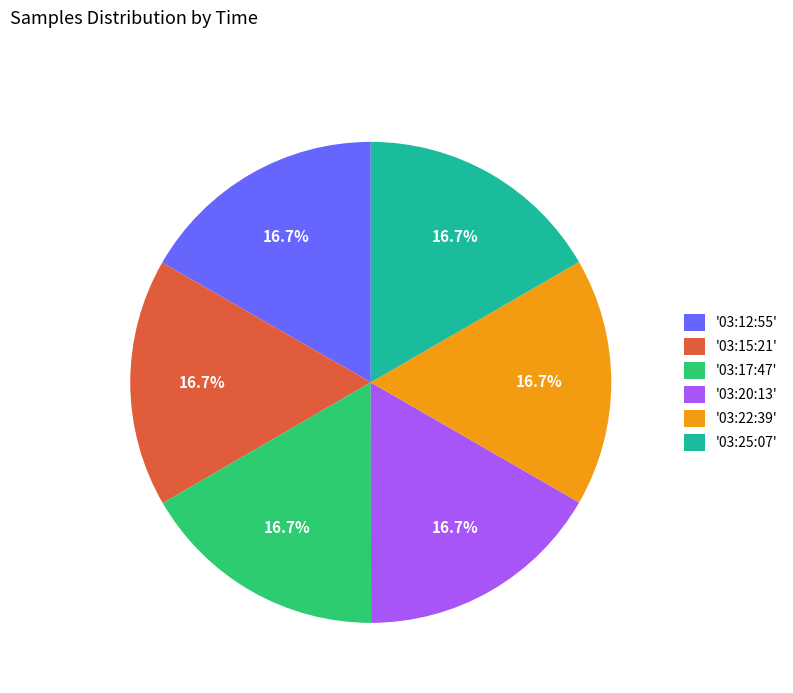

How many slices are in this pie chart?

6